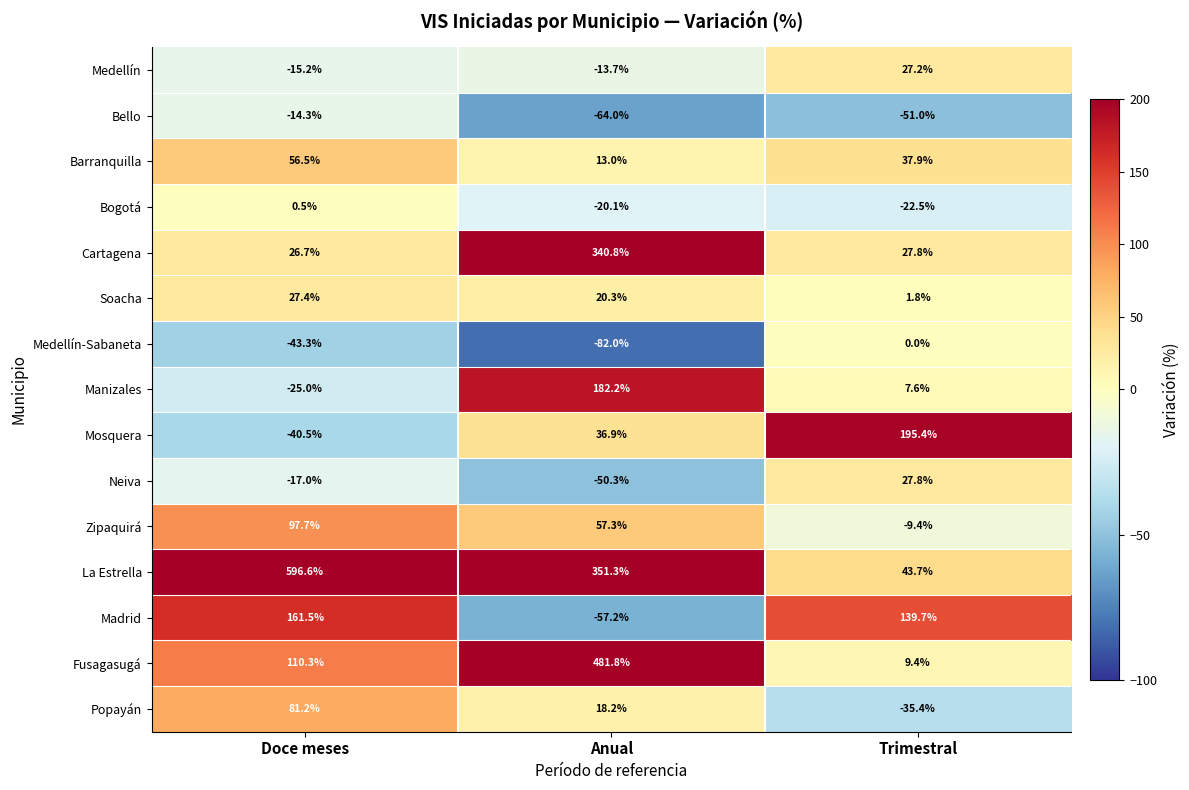

Rank the series by their maximum value, from highest to lowest.

La Estrella, Fusagasugá, Cartagena, Mosquera, Manizales, Madrid, Zipaquirá, Popayán, Barranquilla, Neiva, Soacha, Medellín, Bogotá, Medellín-Sabaneta, Bello